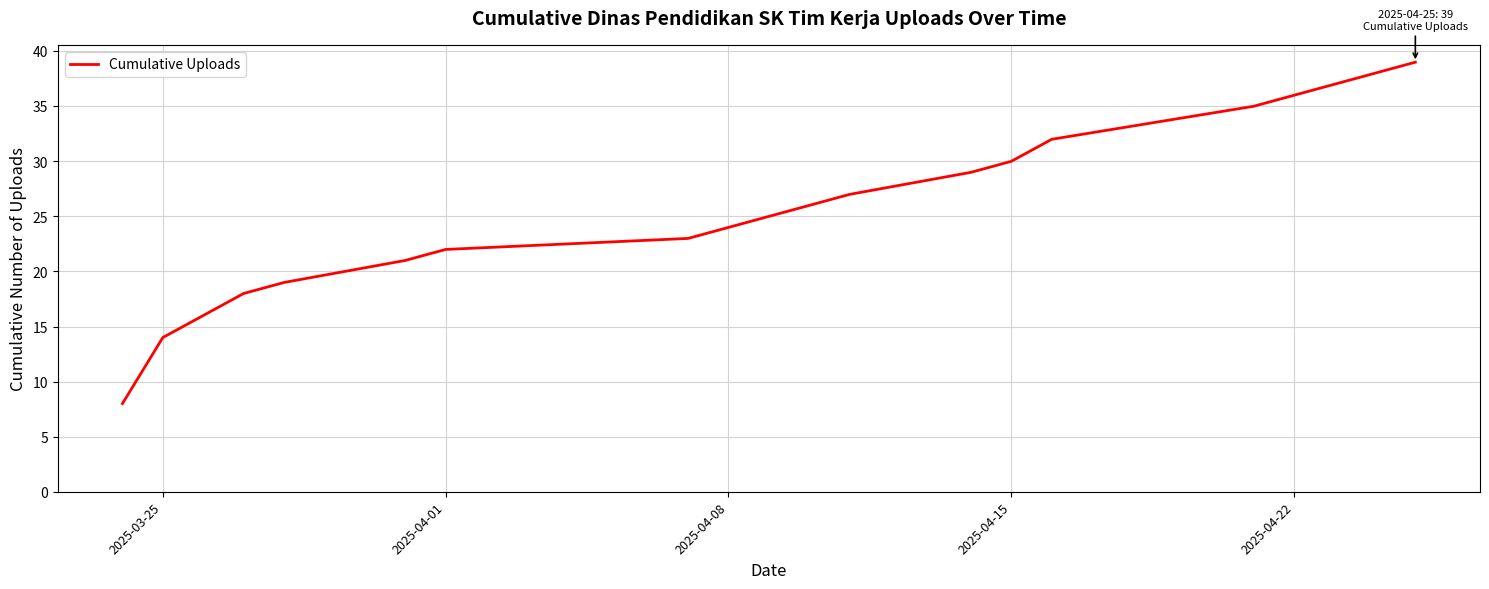

What is the maximum value shown in the chart?

39